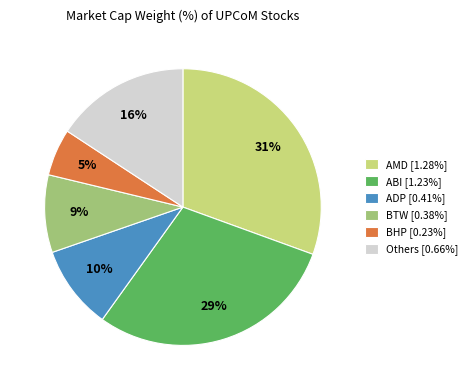

To the nearest percent, what portion does ADP [0.41%] represent?

10%